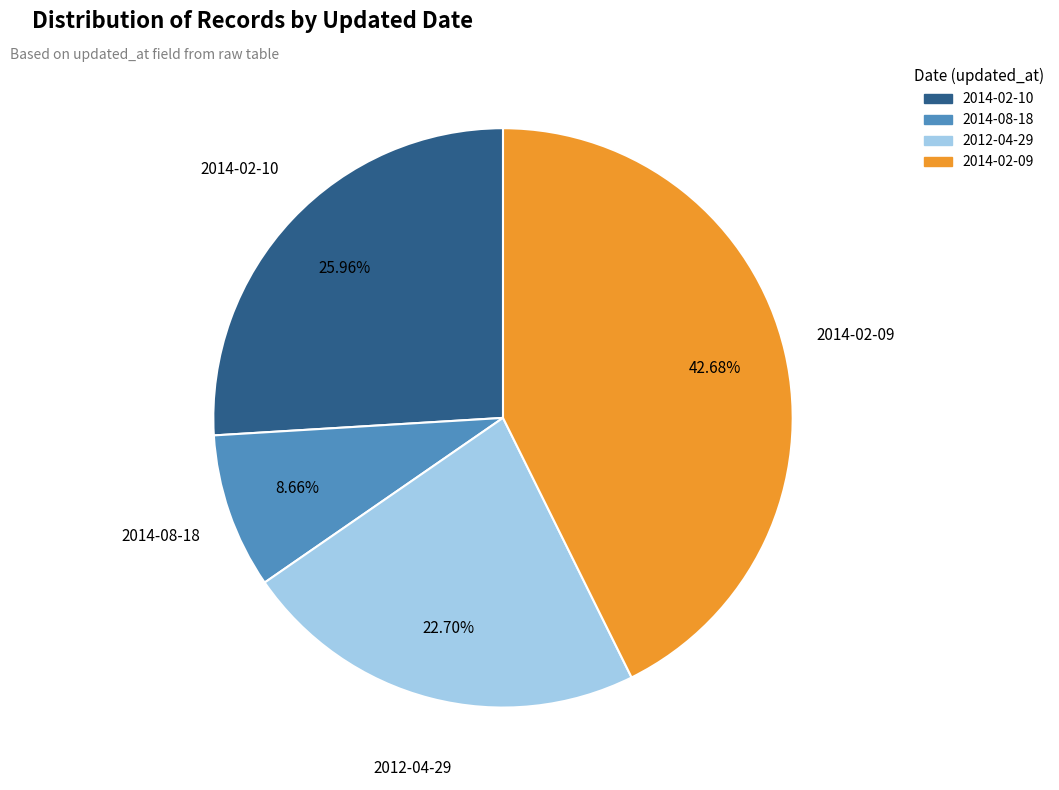

To the nearest percent, what is the difference between the largest and smallest slice percentages?

34%